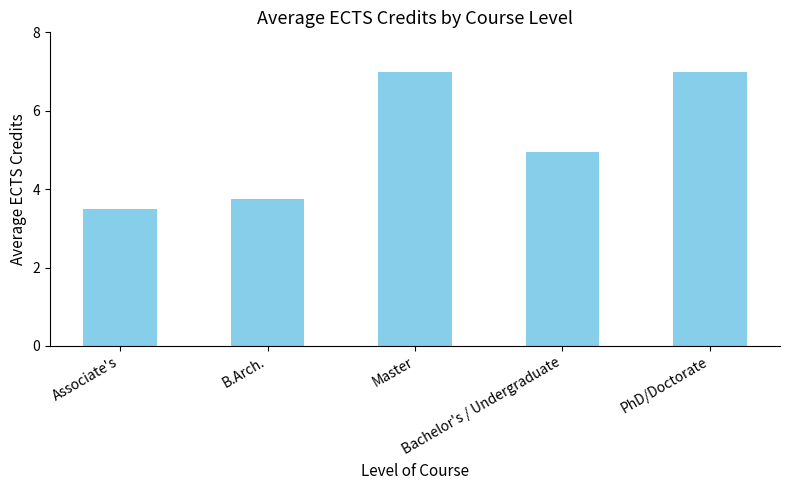

What is the difference between the maximum and minimum values?

3.5